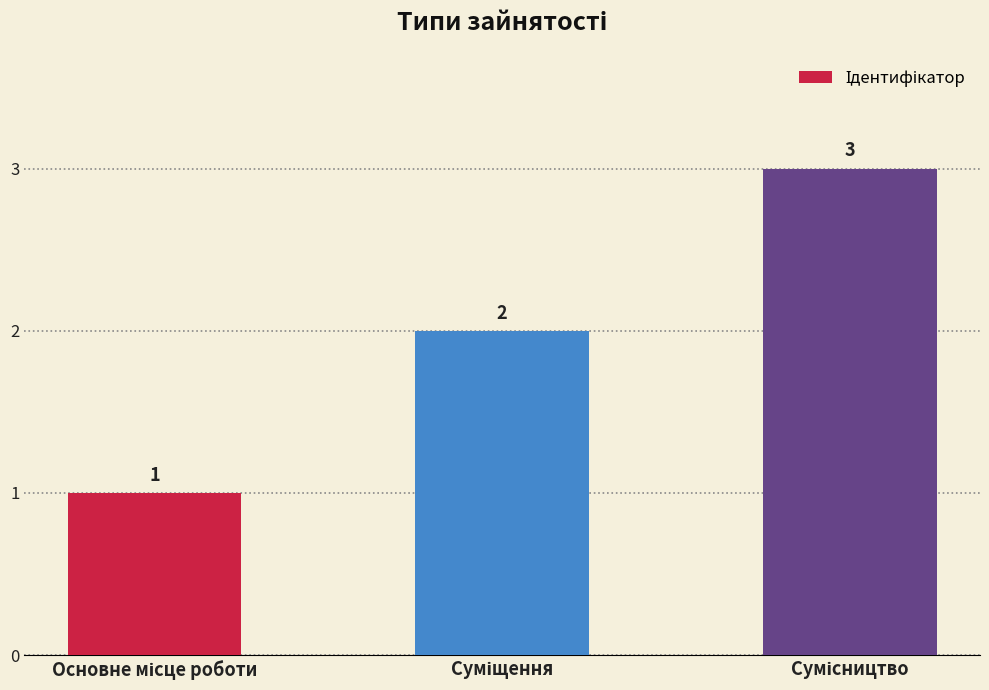

What is the maximum value shown in the chart?

3